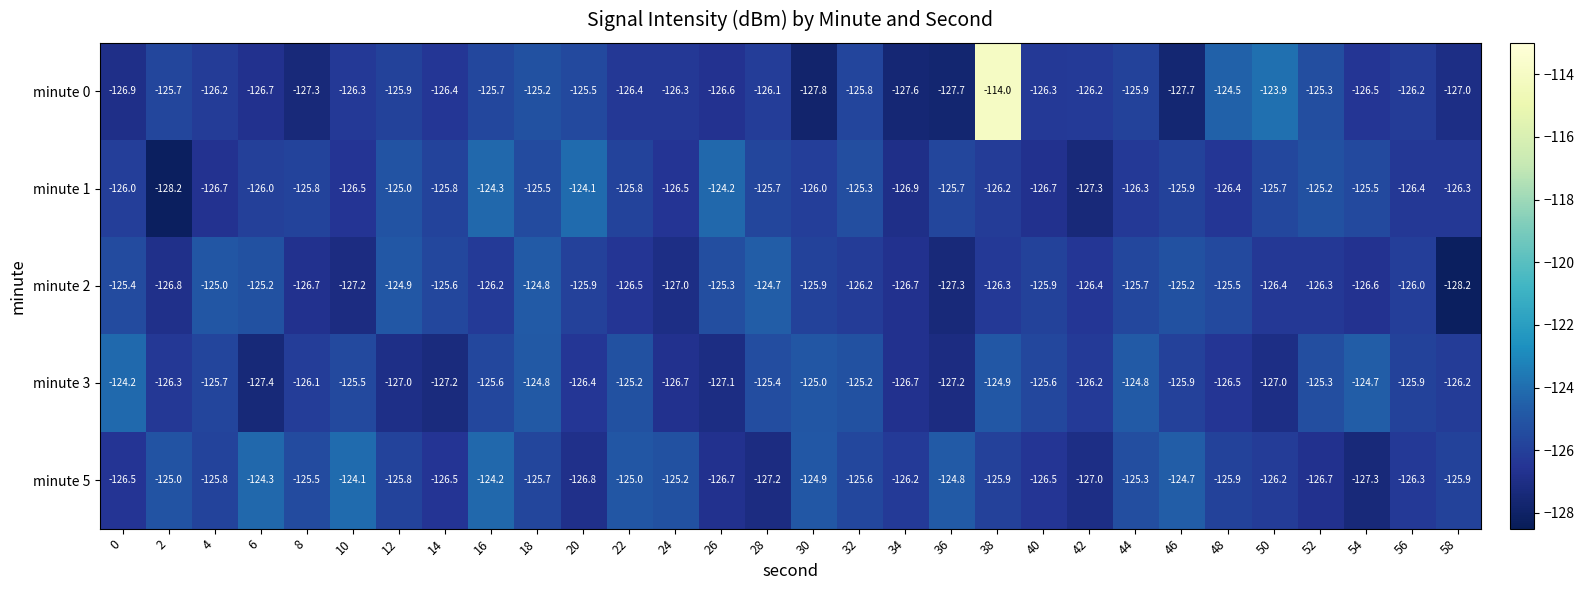

The minute 5 series shows -208.7 at 6. True or false?

False